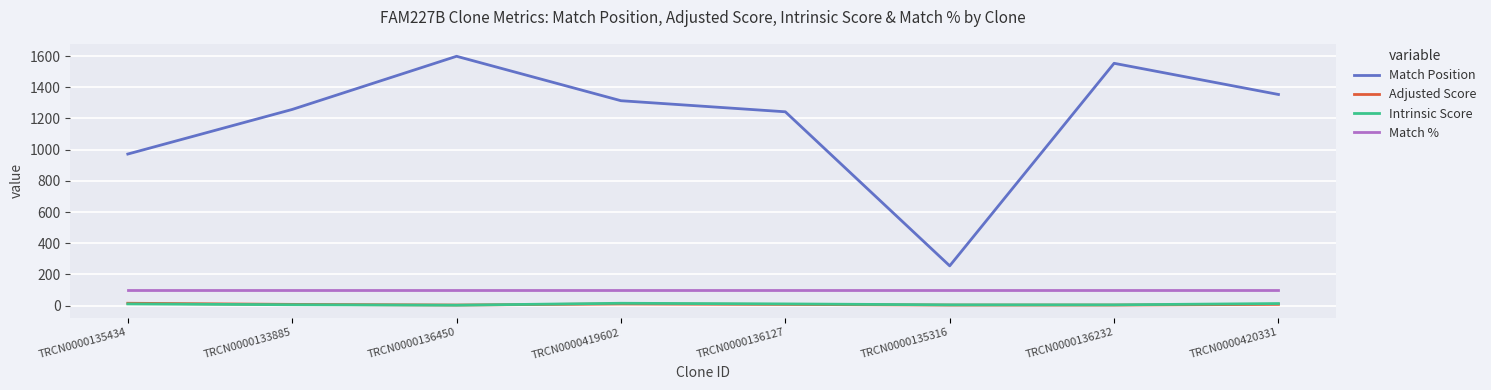

Which series has the largest total across all categories?

Match Position